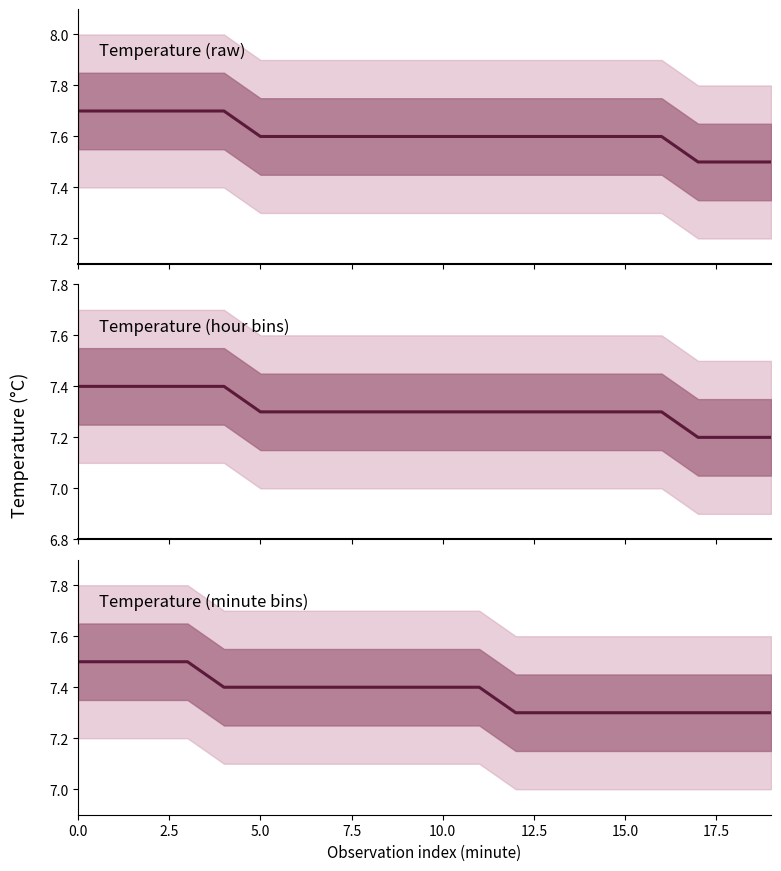

How many lines are shown in the chart?

3